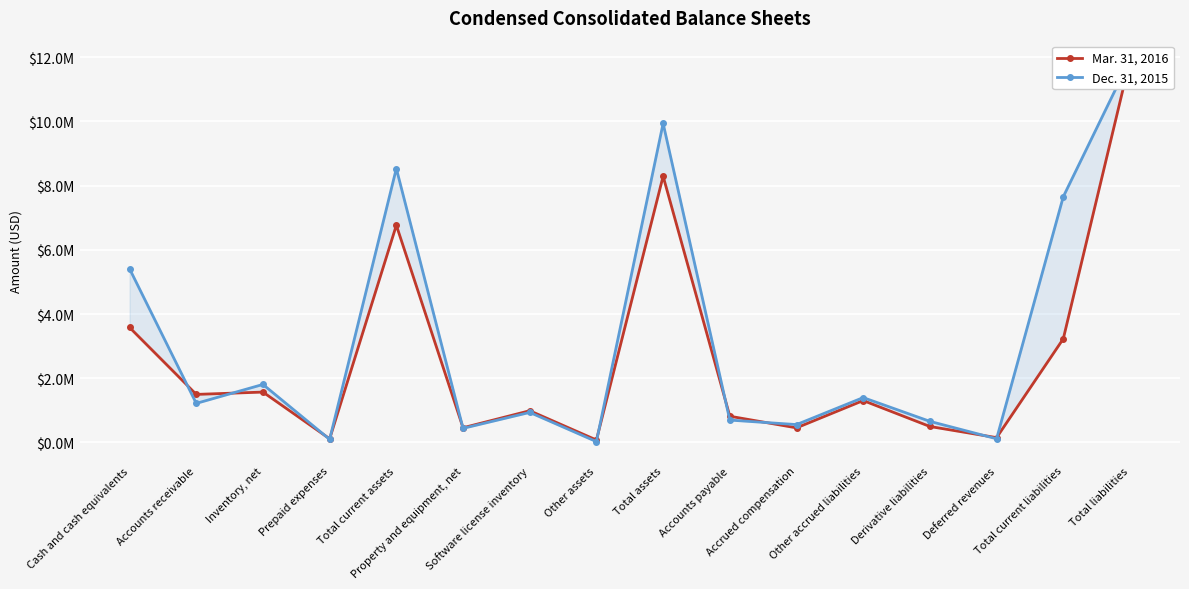

The value of Mar. 31, 2016 at Deferred revenues is 53883. True or false?

False